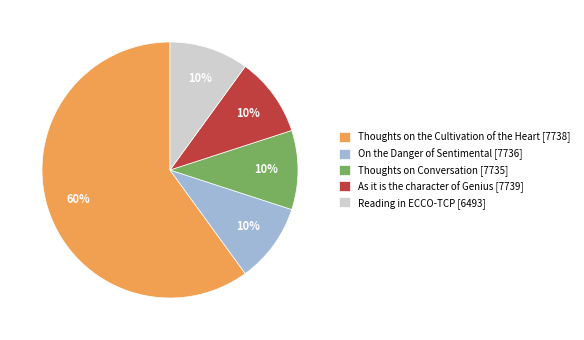

What percentage is the Reading in ECCO-TCP [6493] slice, to the nearest percent?

10%